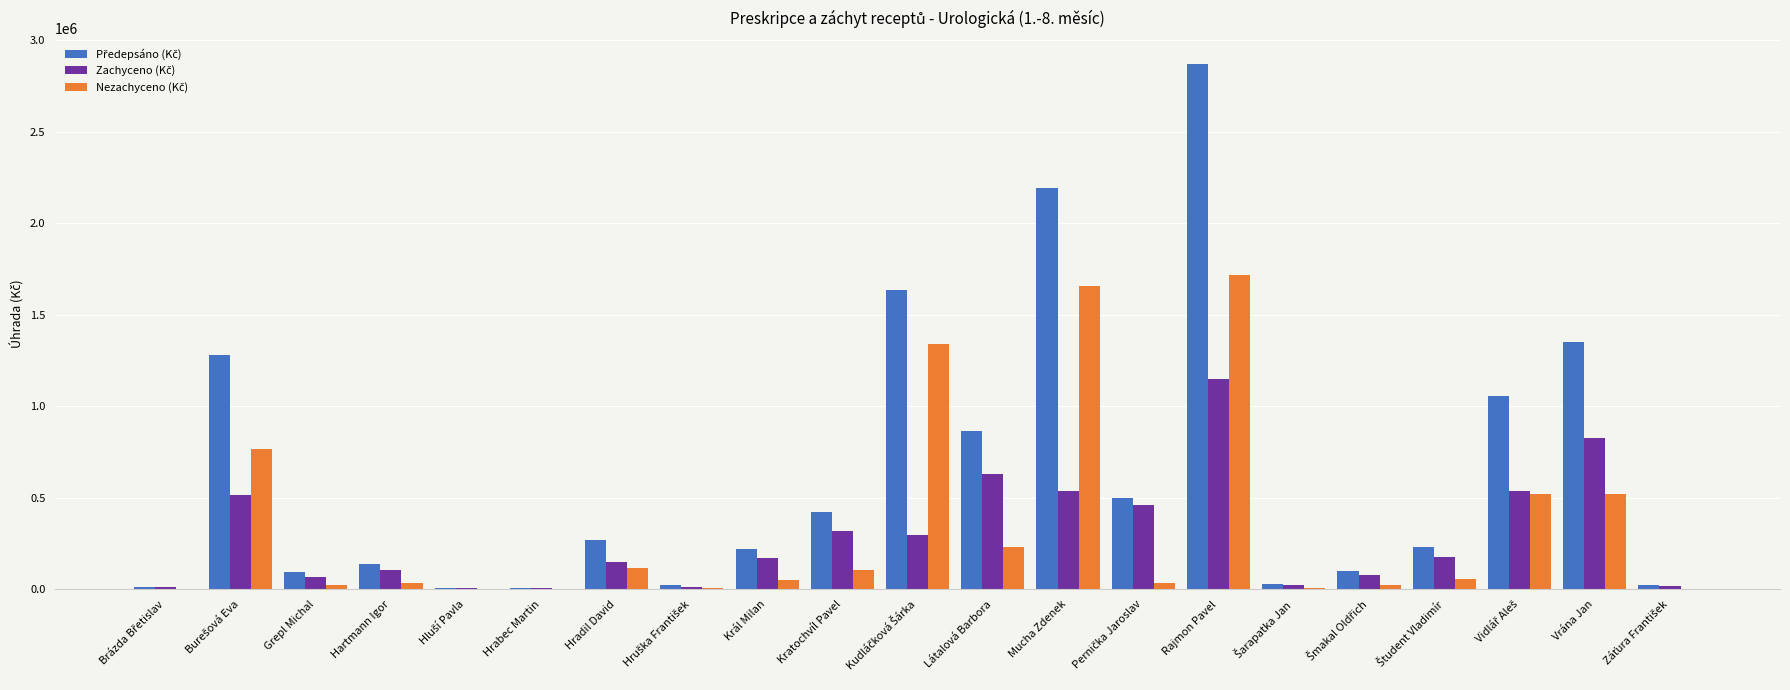

At which category is the sum across all series the highest?

Rajmon Pavel